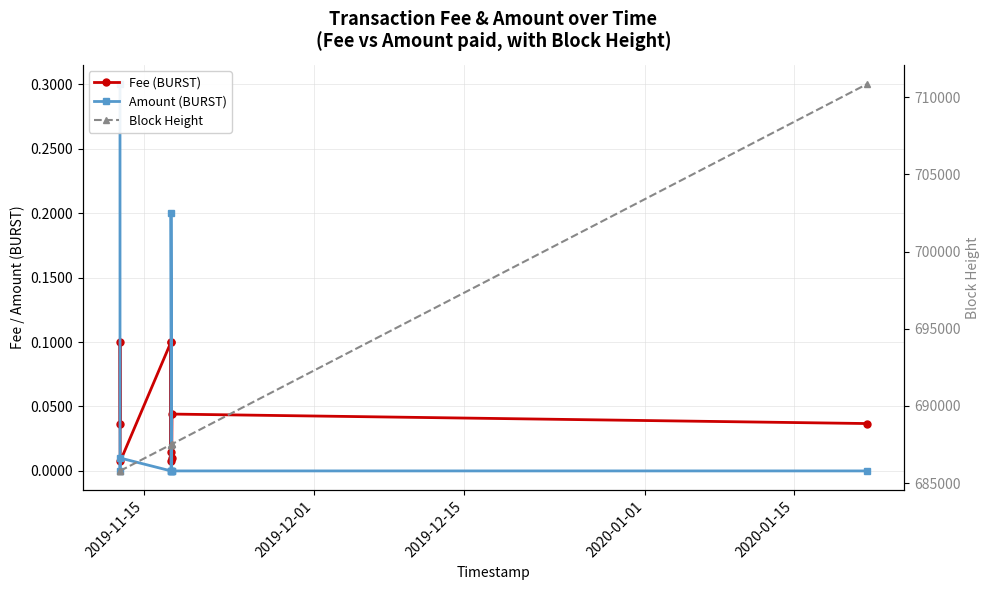

Which series has the largest total across all categories?

Block Height